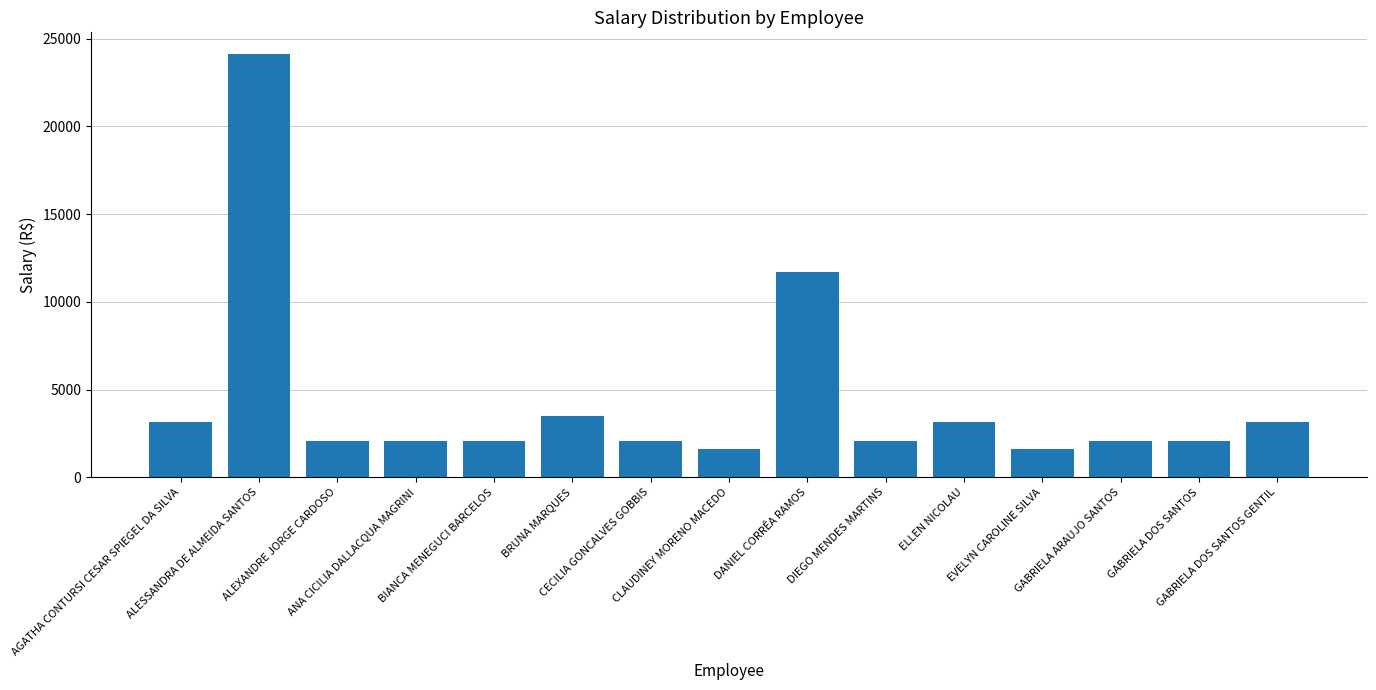

Are the bars horizontal?

No